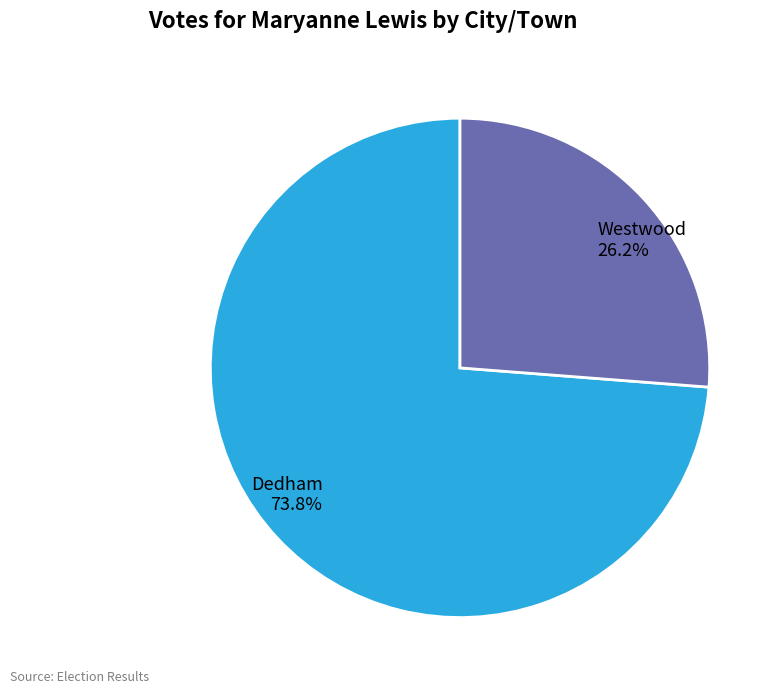

Which category has the smallest portion of the pie?

Westwood